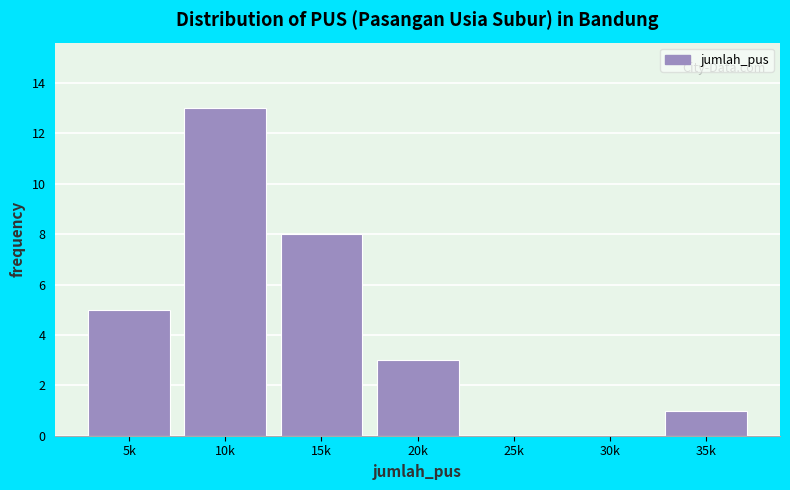

Reading left to right, list all the values displayed in this chart.

5k=5	10k=13	15k=8	20k=3	25k=0	30k=0	35k=1